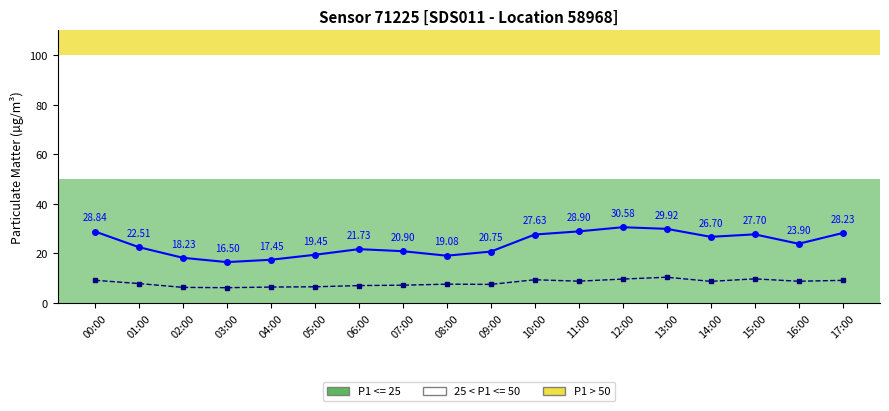

What is the difference between the second highest and second lowest values in the P1 (PM10) series?

12.5